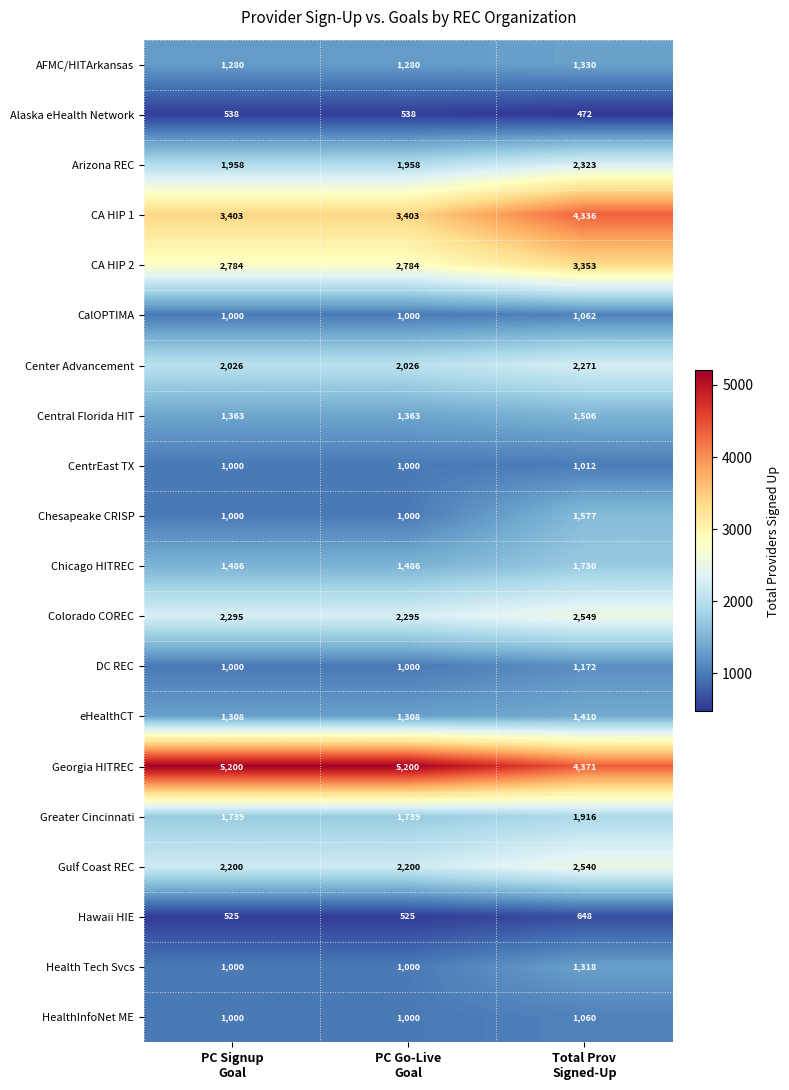

How many Gulf Coast REC values are between 2200 and 2540?

3